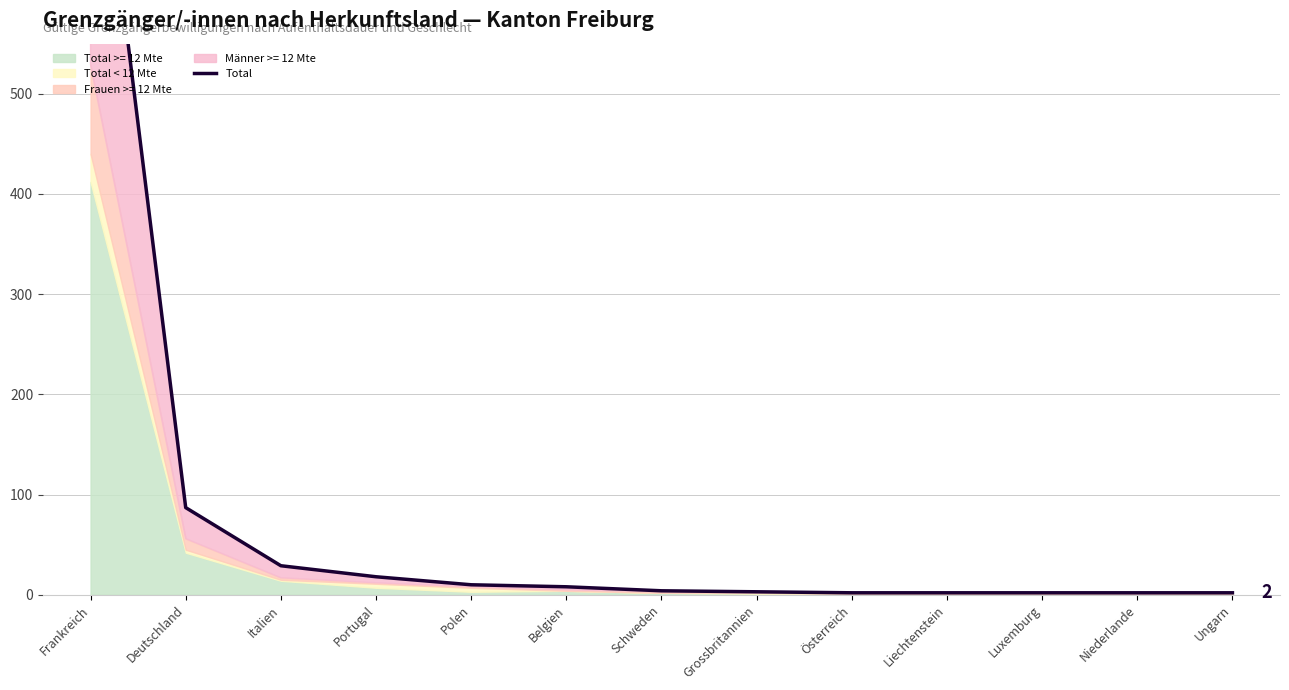

Reading right to left, transcribe all the data shown in this chart.

2	2	2	2	2	3	4	8	10	18	29	87	852